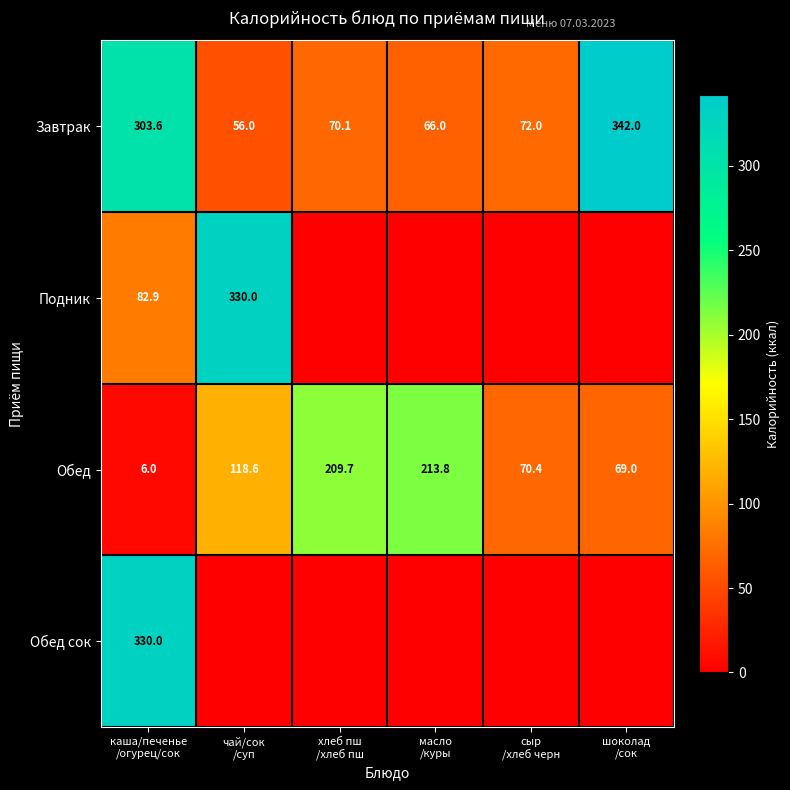

What is the difference between the second highest and second lowest values in the Обед series?

140.7